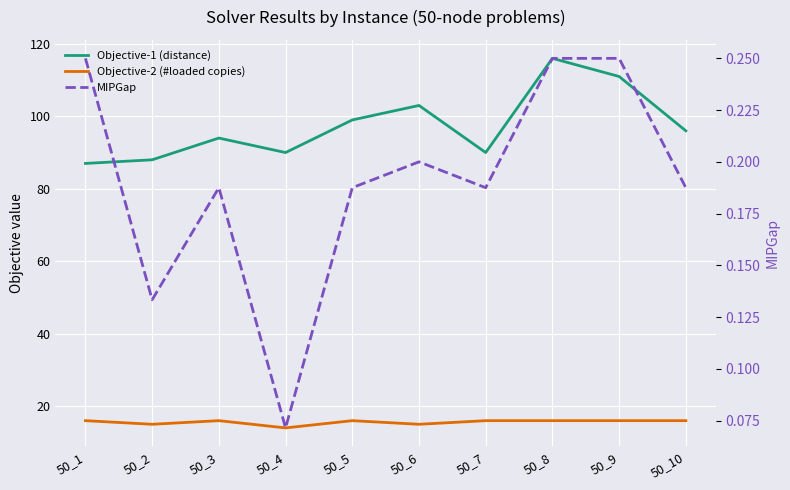

What is the smallest value displayed?

0.1